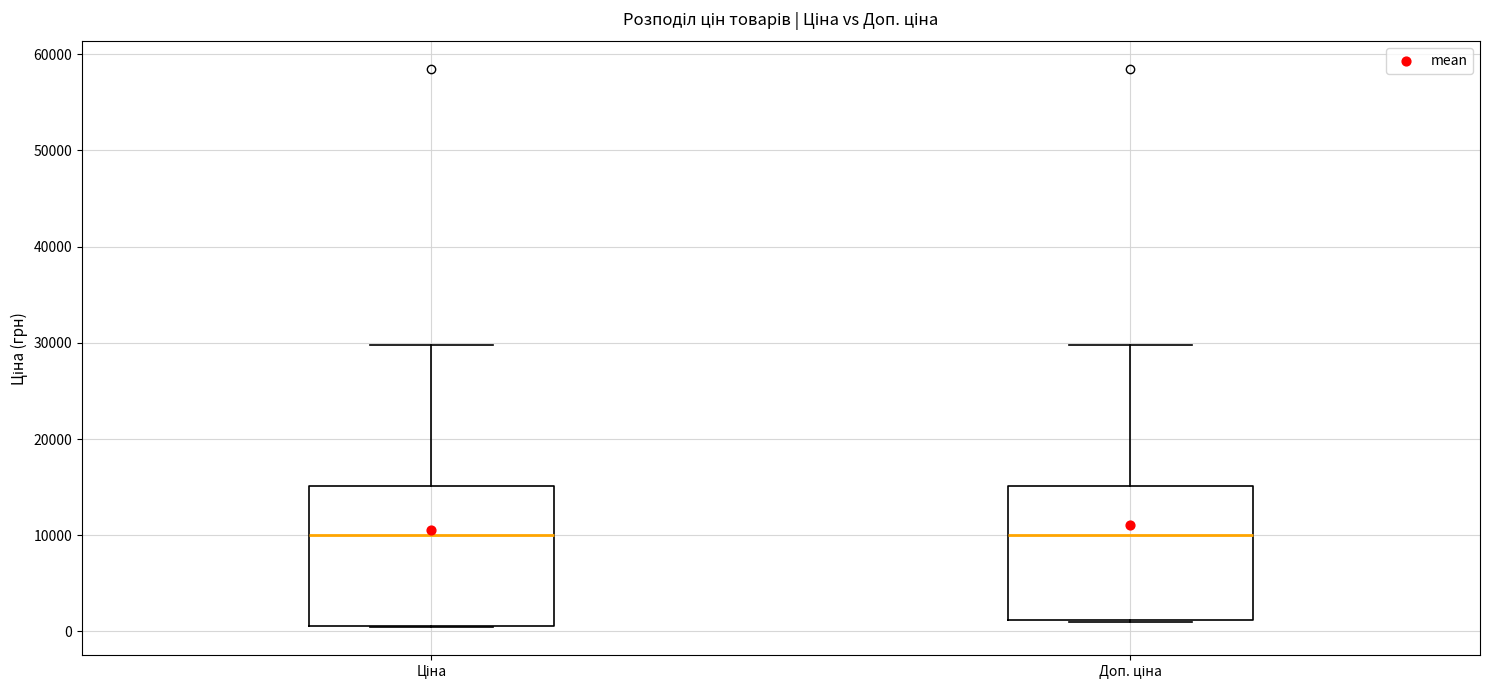

Reading left to right, read every box against the y-axis: the position of its median line, the range the box covers, and the ends of its whiskers. The values are not printed on the chart, so give them approximately, as read against the axis.

Ціна: median 10000, box 1000 to 15000, whiskers 0 to 30000
Доп. ціна: median 10000, box 1000 to 15000, whiskers 1000 to 30000